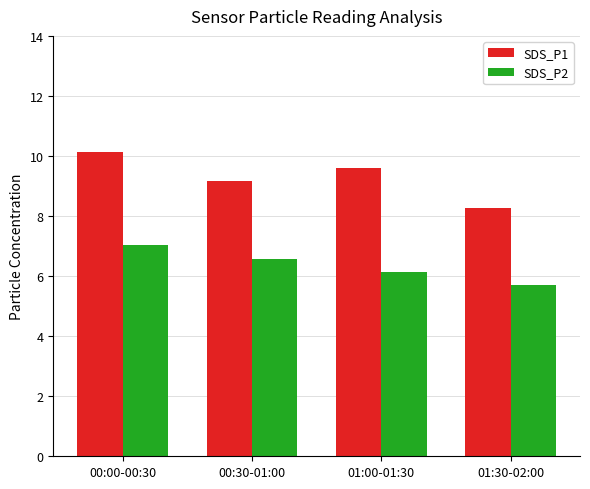

The SDS_P2 series shows 7.0 at 00:00-00:30. True or false?

True